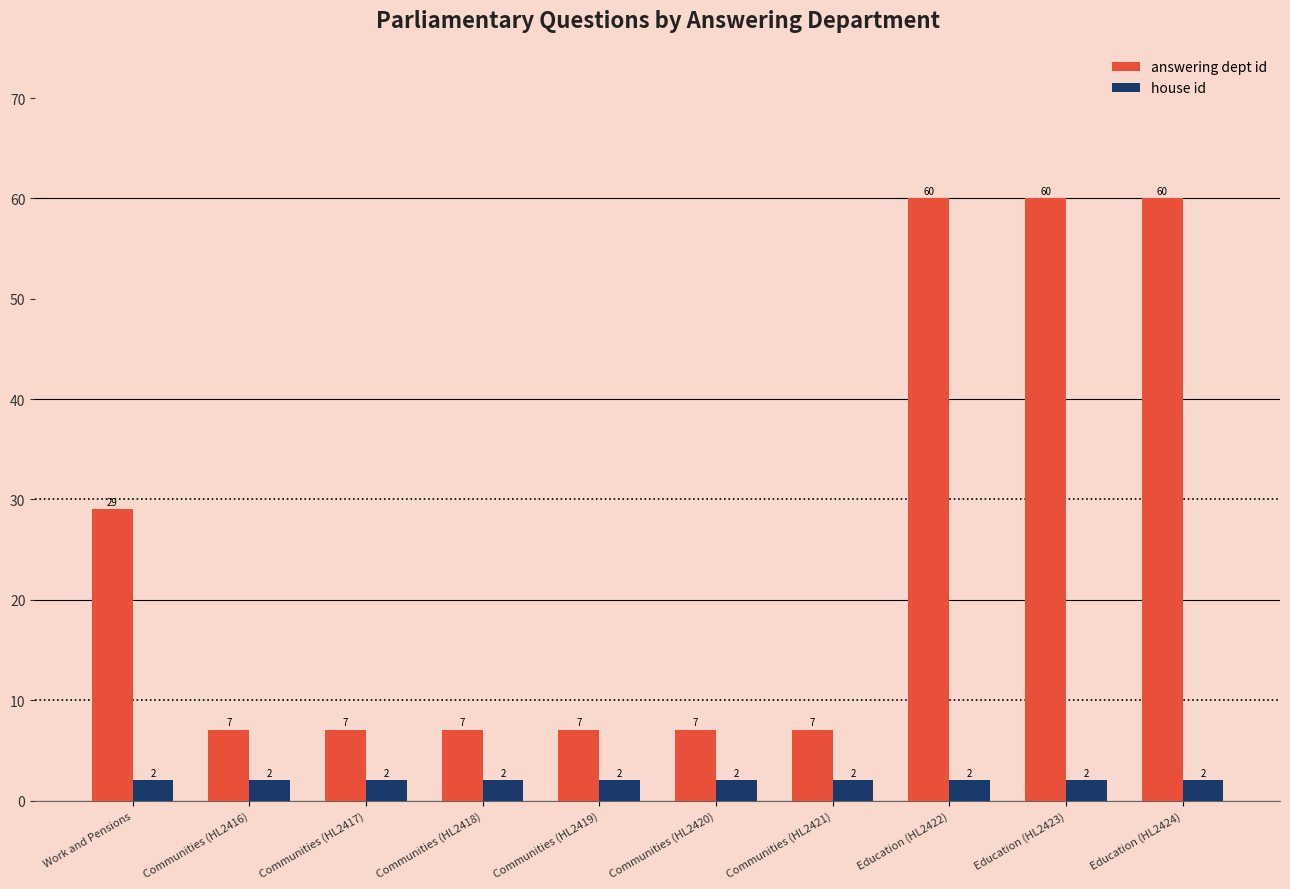

What position from the right is Work and Pensions?

10